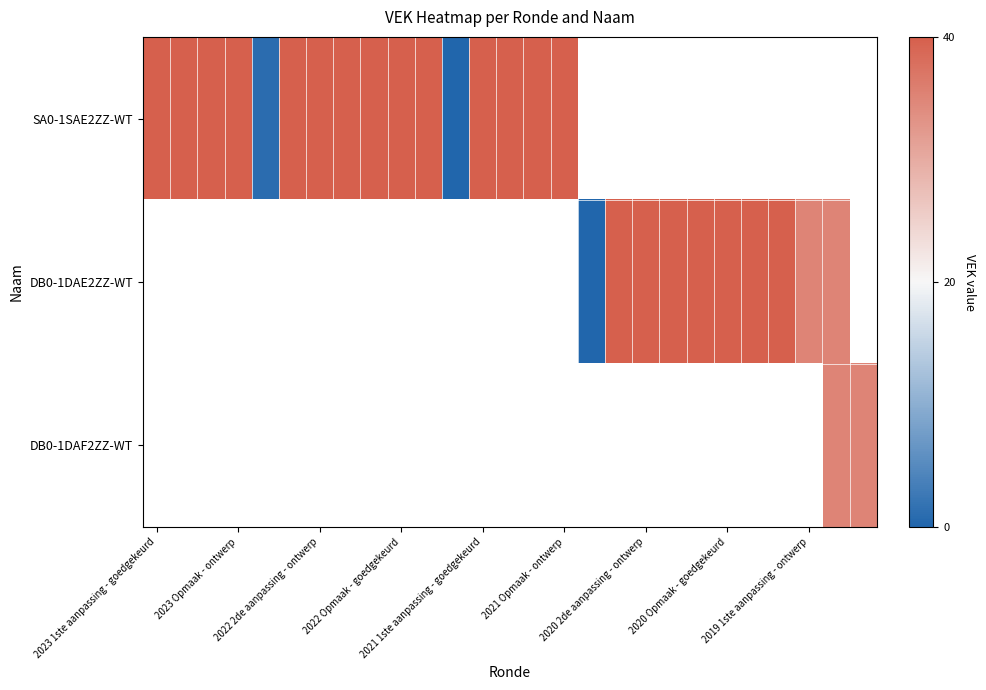

What is the maximum value shown in the chart?

40.0